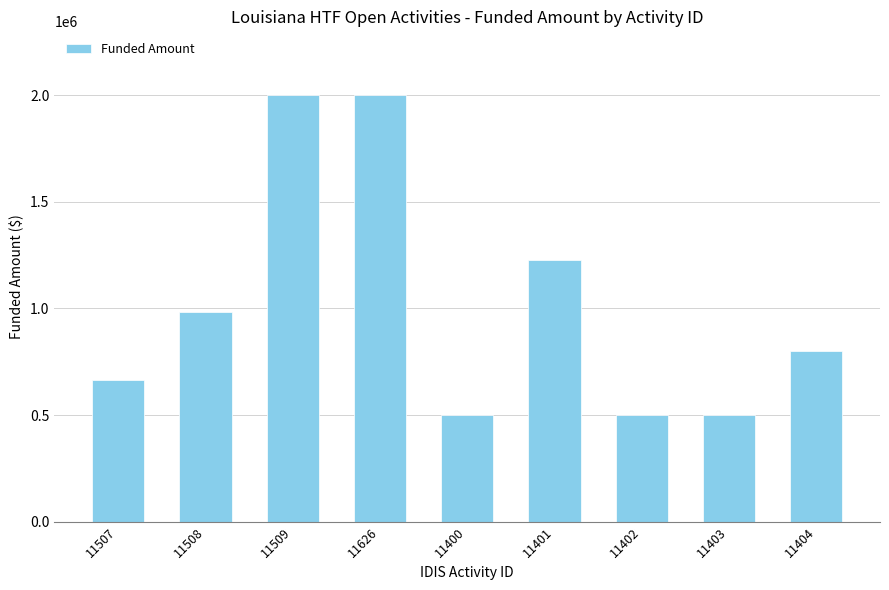

What is the greatest value displayed?

2000000